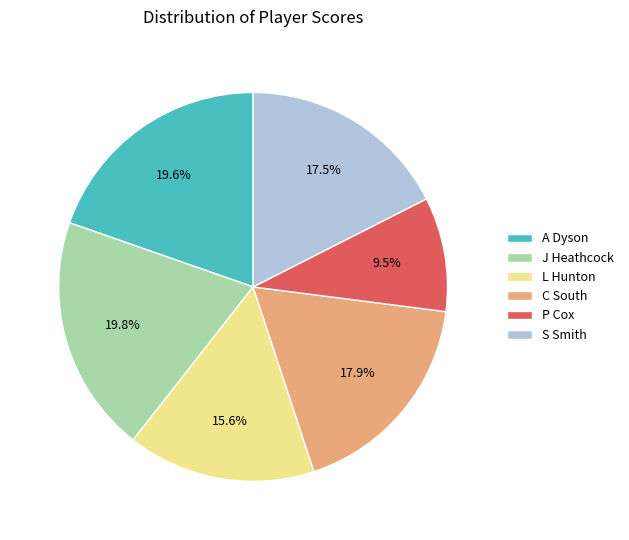

Which slice is the smallest?

P Cox